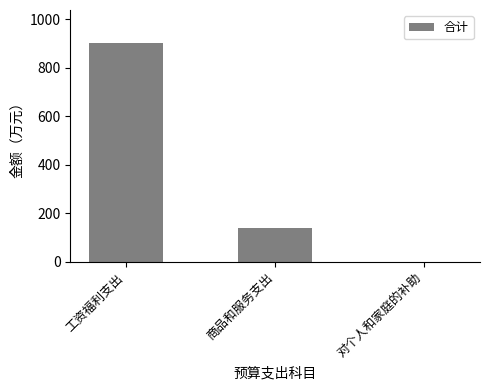

What is the sum of the values at 商品和服务支出 and 工资福利支出?

1042.9